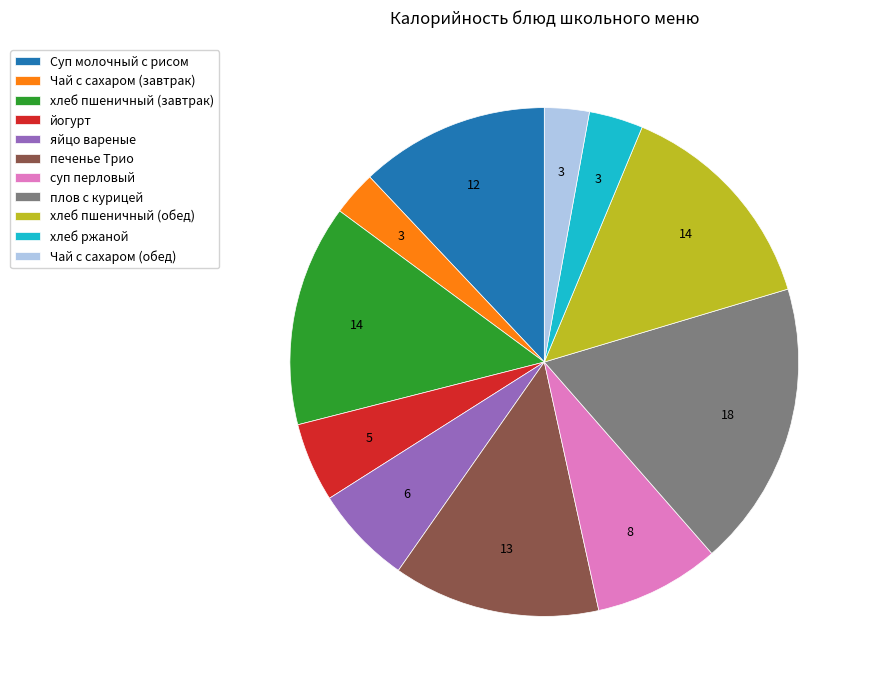

Is there any slice that represents more than half of the pie?

No